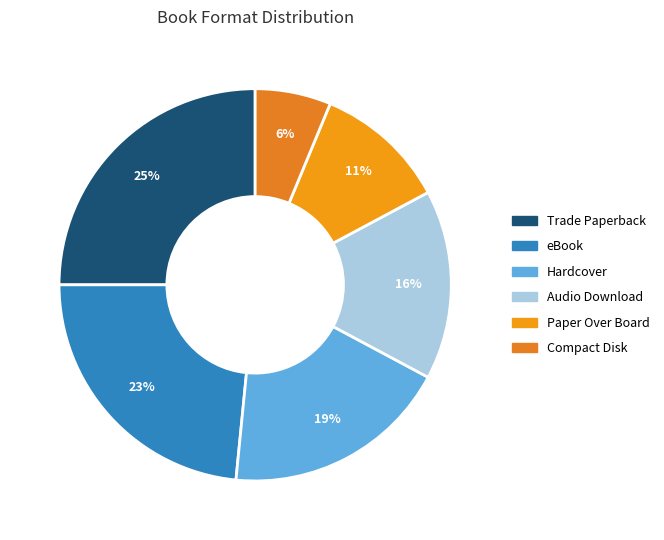

To the nearest percent, what is the combined percentage of Audio Download and Compact Disk?

22%